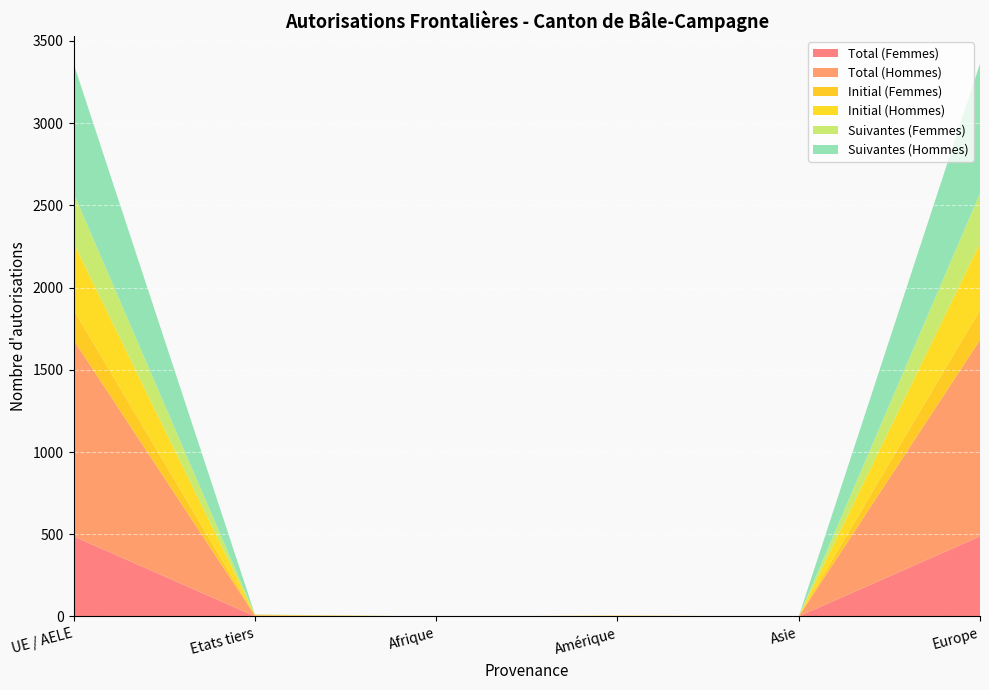

Reading left to right, list all the values displayed in this chart.

Total (Femmes): UE / AELE=487	Etats tiers=1	Afrique=0	Amérique=1	Asie=0	Europe=487
Total (Hommes): UE / AELE=1194	Etats tiers=5	Afrique=0	Amérique=2	Asie=0	Europe=1194
Initial (Femmes): UE / AELE=183	Etats tiers=1	Afrique=0	Amérique=0	Asie=0	Europe=183
Initial (Hommes): UE / AELE=406	Etats tiers=4	Afrique=0	Amérique=2	Asie=0	Europe=406
Suivantes (Femmes): UE / AELE=304	Etats tiers=0	Afrique=0	Amérique=0	Asie=0	Europe=304
Suivantes (Hommes): UE / AELE=788	Etats tiers=1	Afrique=0	Amérique=0	Asie=0	Europe=788